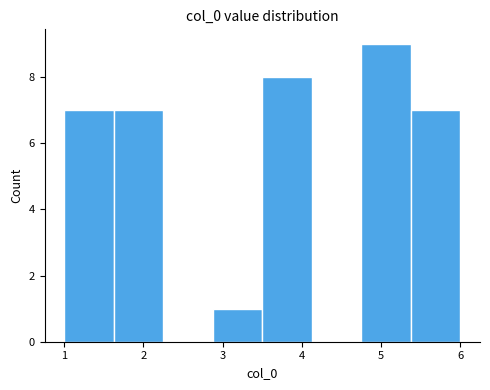

Which range on the x-axis has the tallest bar?

4.8 to 5.4